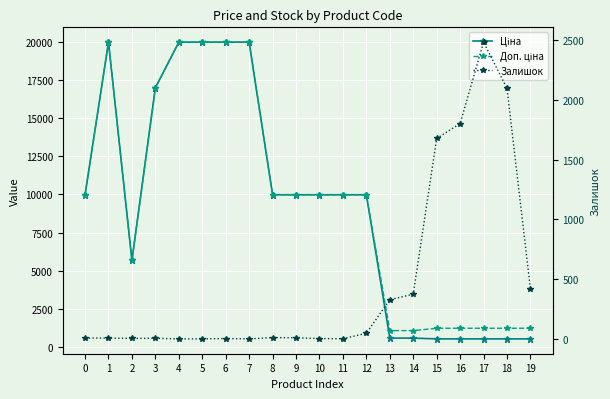

Rank the series by their maximum value, from lowest to highest.

Залишок, Ціна, Доп. ціна